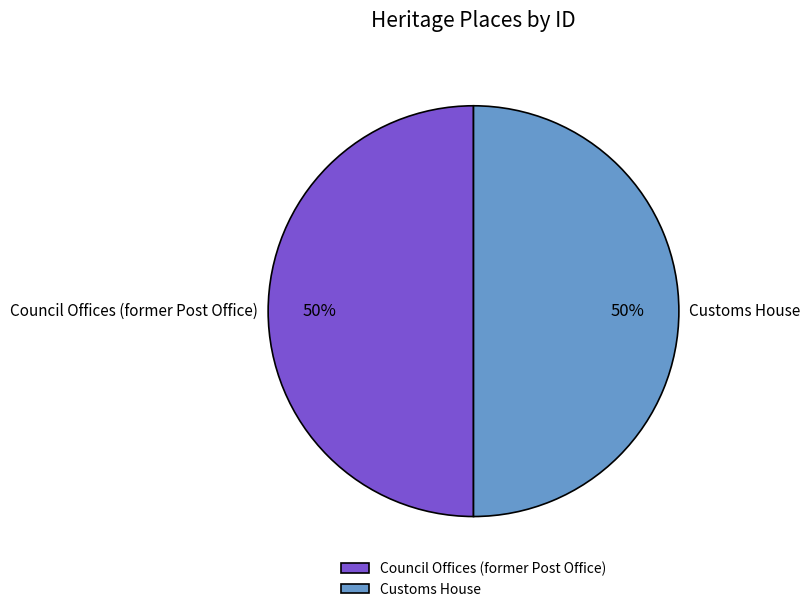

What is the ratio of the value at Council Offices (former Post Office) to the value at Customs House?

1.0